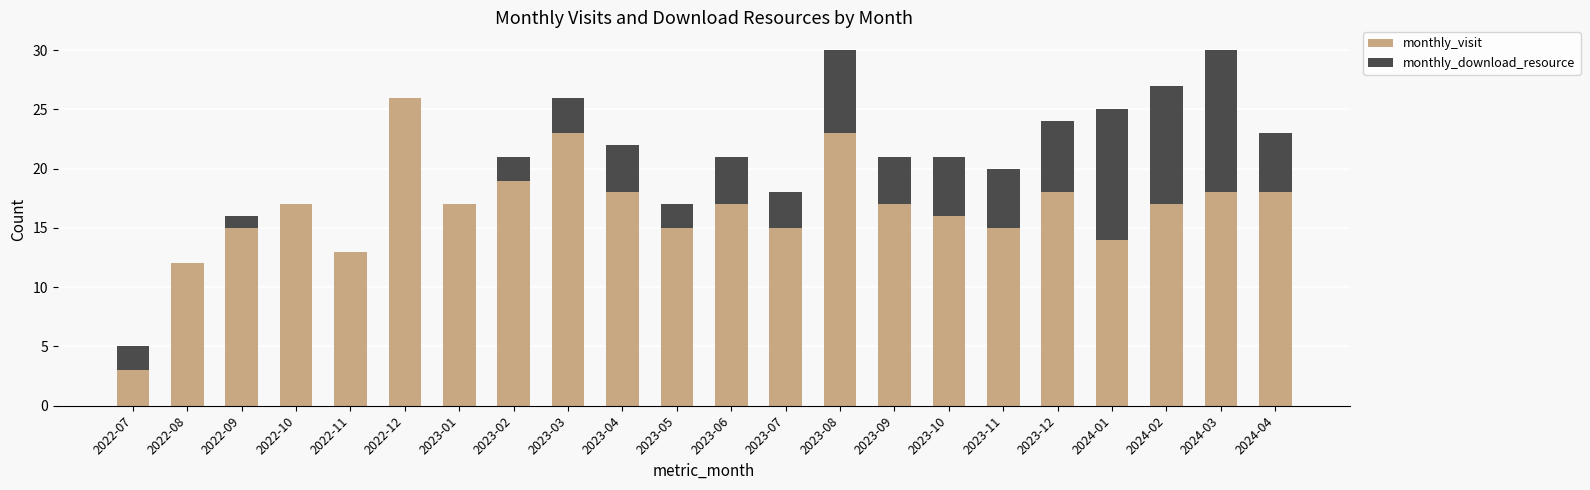

Count the number of categories in the chart.

22